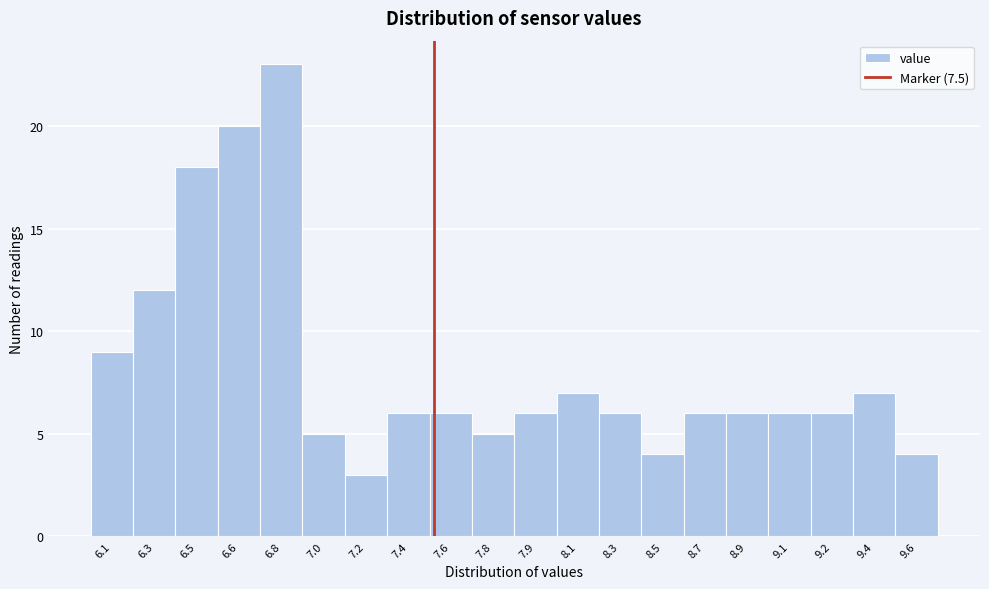

Reading left to right, list all the values displayed in this chart.

9	12	18	20	23	5	3	6	6	5	6	7	6	4	6	6	6	6	7	4